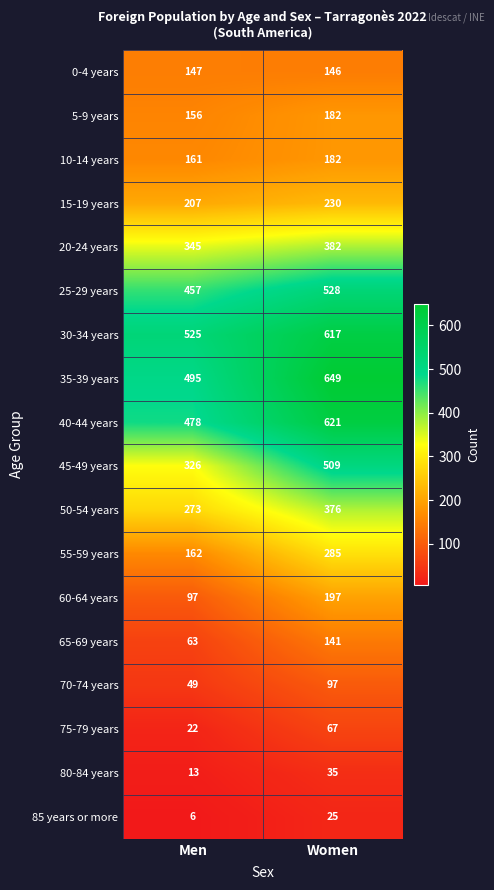

What is the highest value of the 85 years or more series?

25